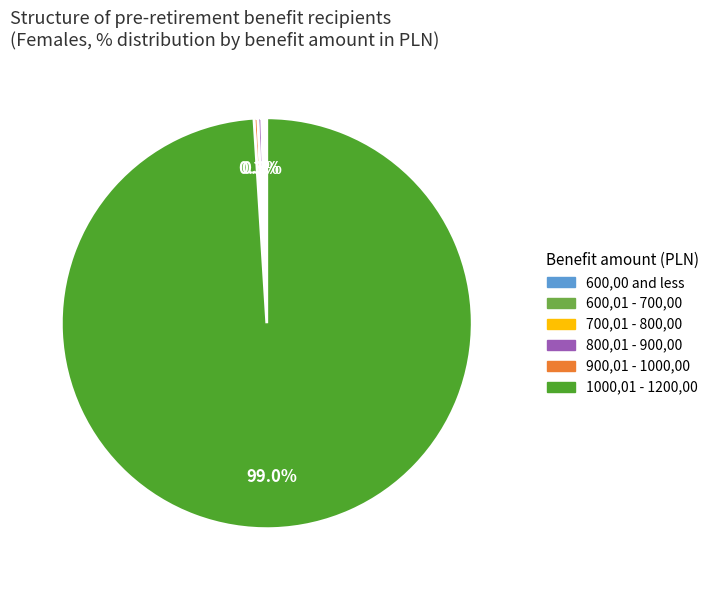

Which category has the biggest portion of the pie?

1000,01 - 1200,00